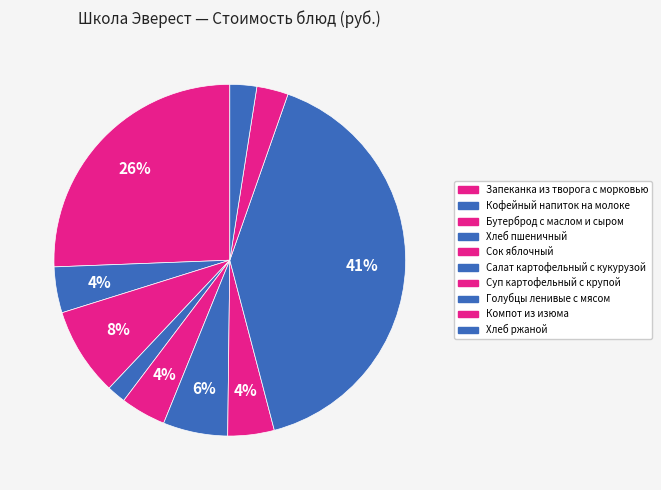

What is the smallest slice in the pie chart?

Хлеб пшеничный